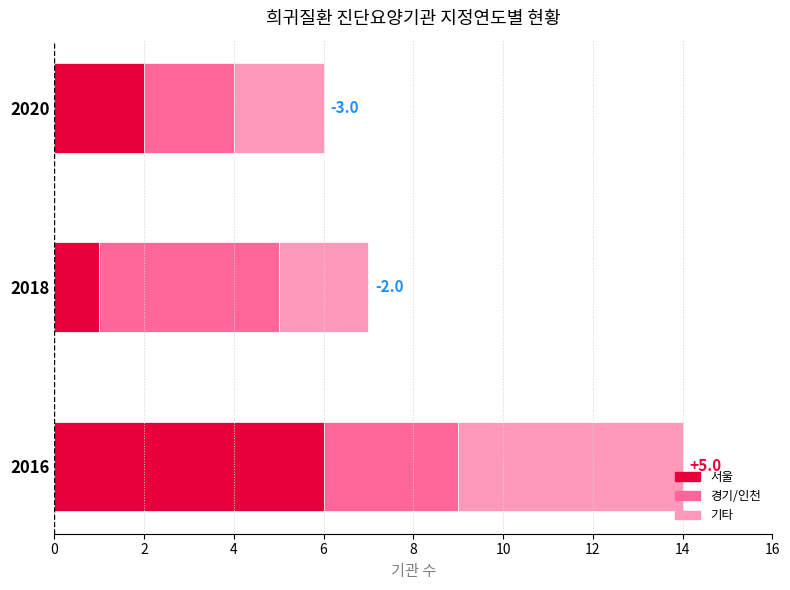

Rank the categories by 서울 value from lowest to highest.

2018, 2020, 2016